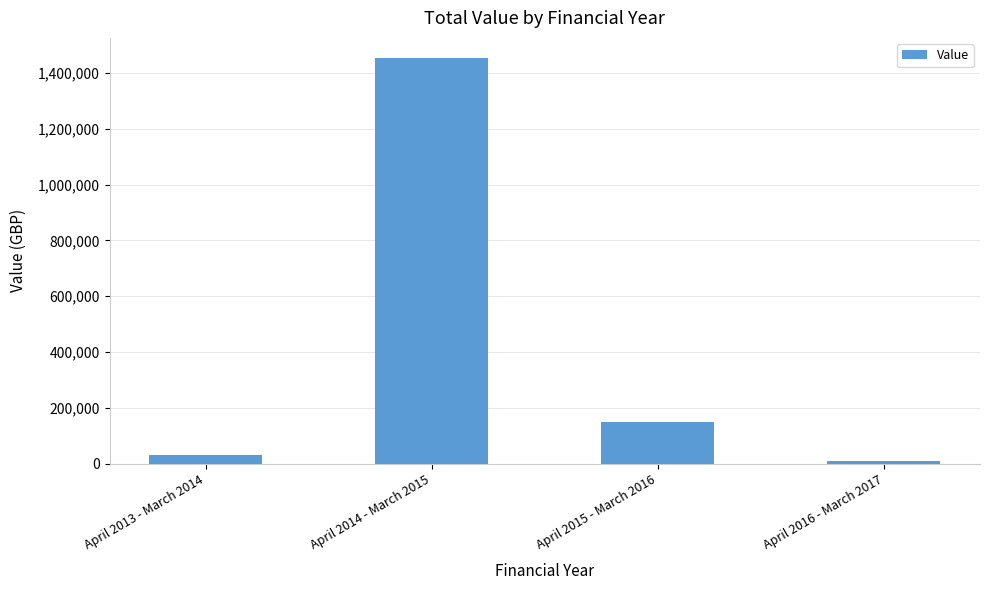

Reading right to left, extract all data points from this chart.

9137	149351	1453602	30351